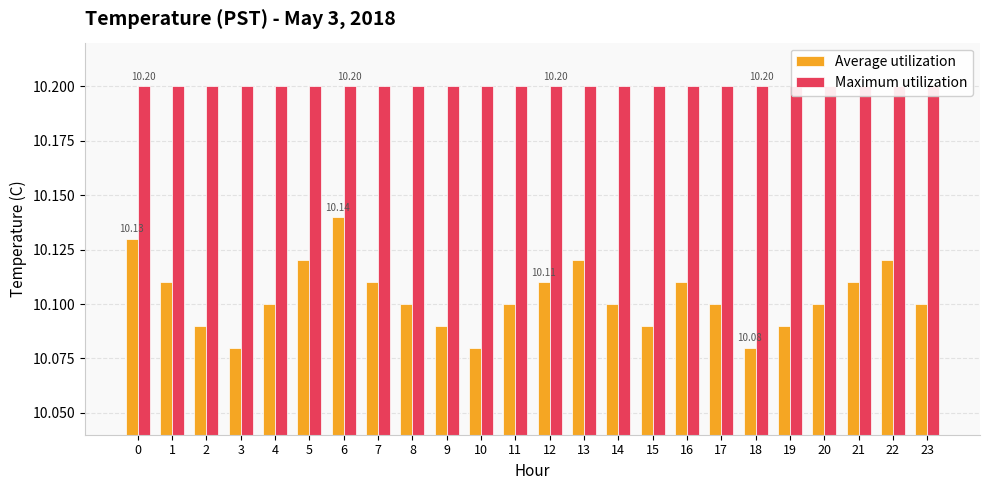

Is it true that Maximum utilization equals 6.7 at 10?

False